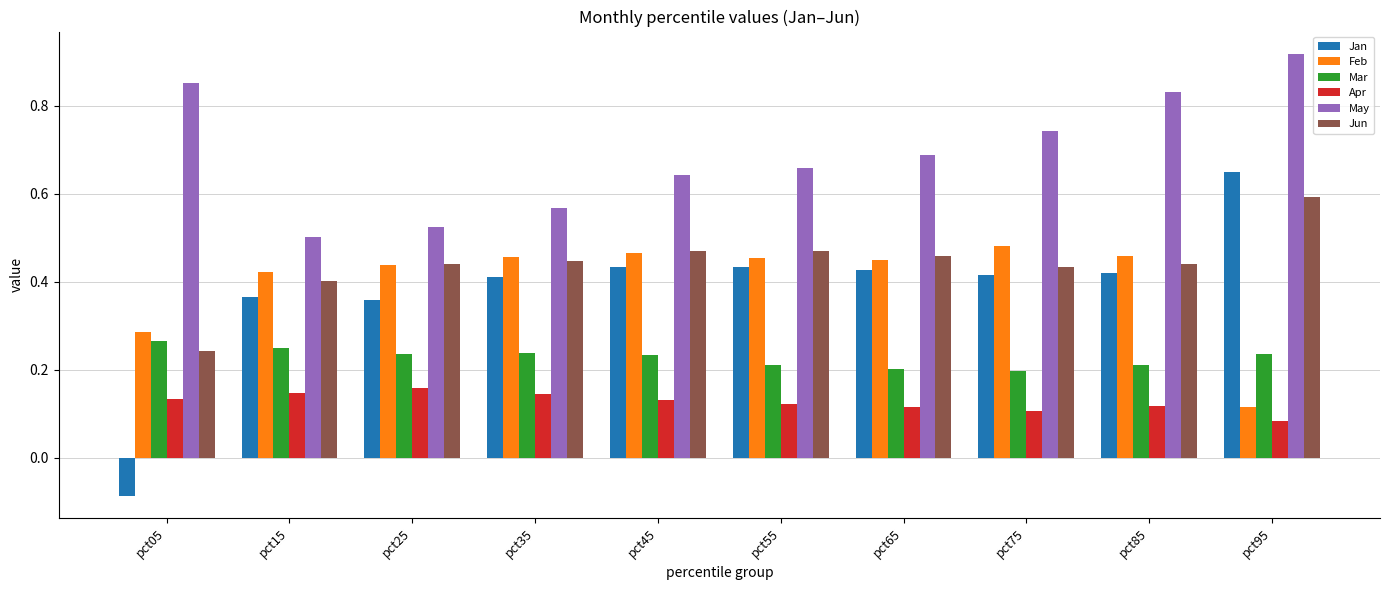

What is the sum of the Jun values at pct95 and pct85?

1.0